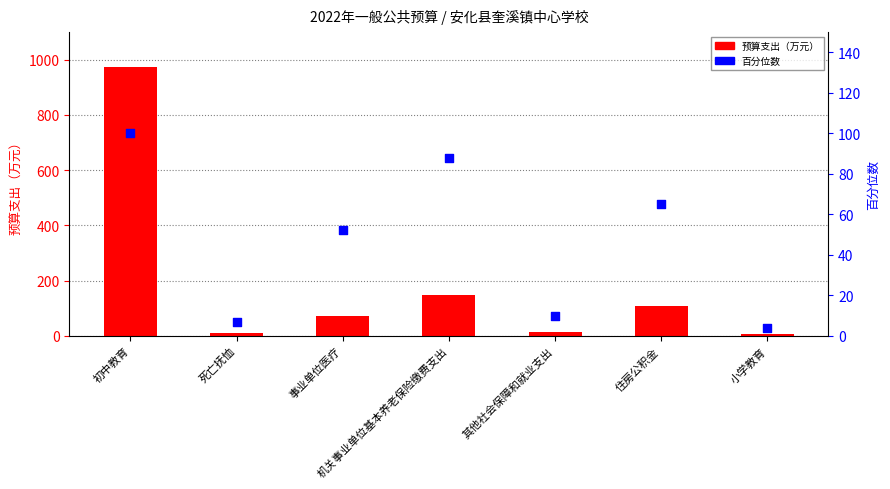

Which series reaches the minimum Y coordinate?

百分位数